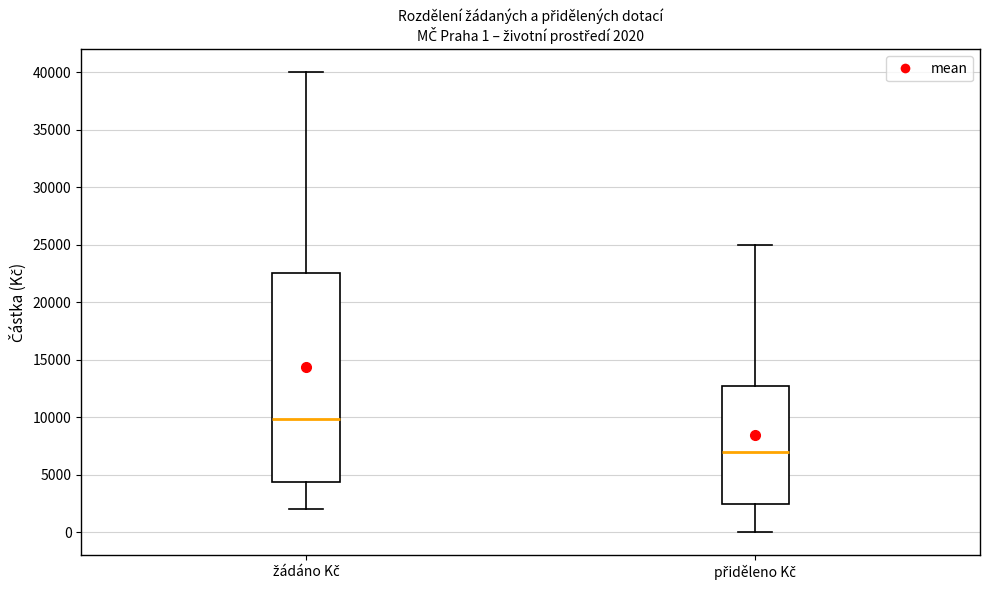

Which box is the tallest, from its lower edge to its upper edge?

žádáno Kč